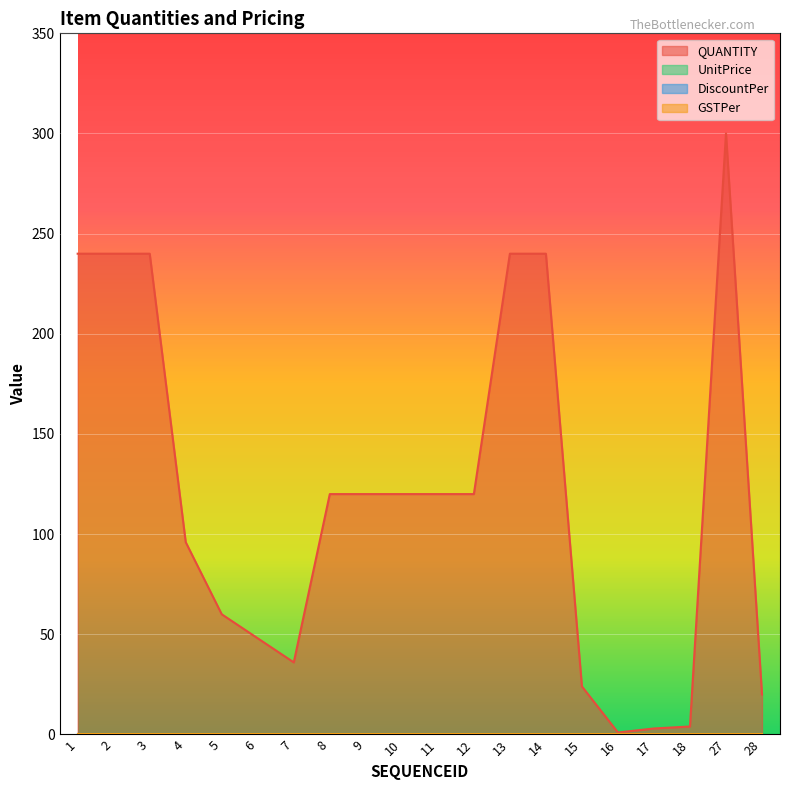

Reading right to left, extract all data points from this chart.

QUANTITY: 20	300	4	3	1	24	240	240	120	120	120	120	120	36	48	60	96	240	240	240
UnitPrice: 0	0	0	0	0	0	0	0	0	0	0	0	0	0	0	0	0	0	0	0
DiscountPer: 0	0	0	0	0	0	0	0	0	0	0	0	0	0	0	0	0	0	0	0
GSTPer: 0	0	0	0	0	0	0	0	0	0	0	0	0	0	0	0	0	0	0	0